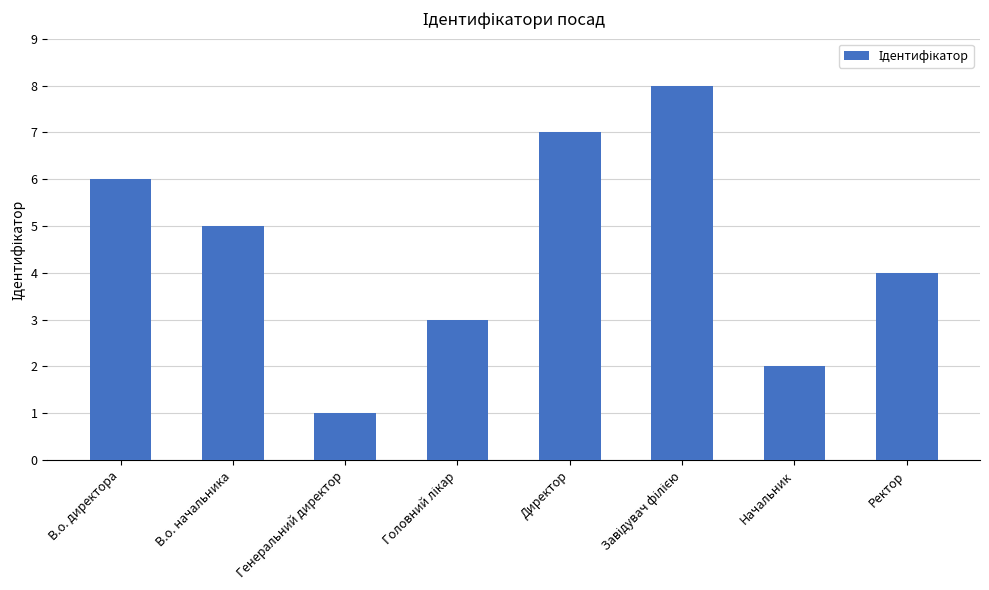

What is the smallest value displayed?

1